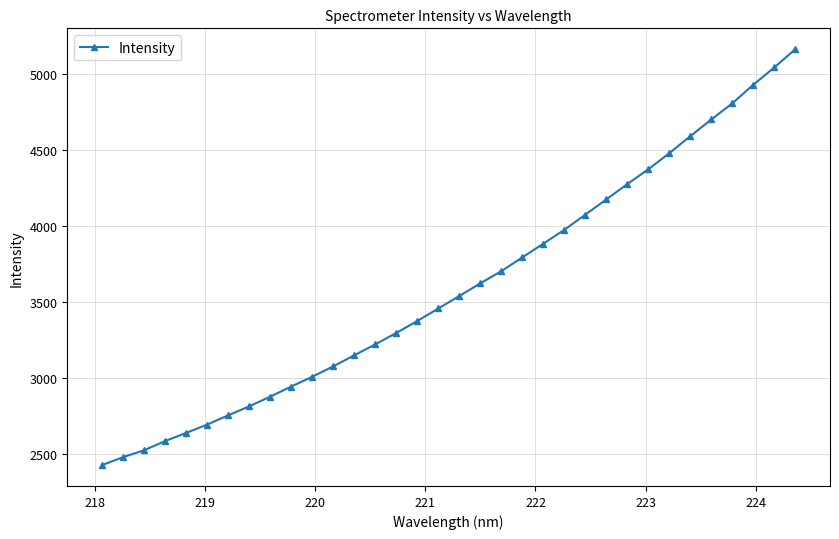

Does the chart display data point markers on the line(s)?

Yes